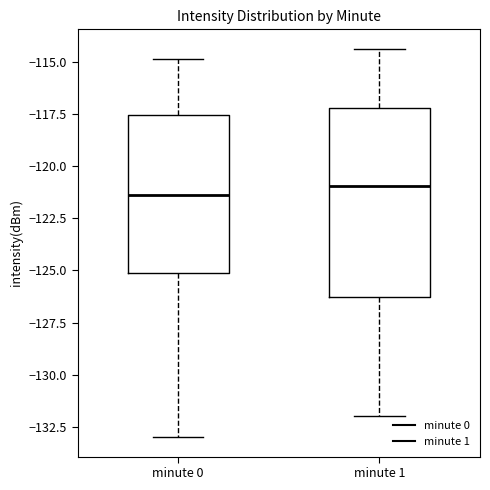

Which box is the tallest, from its lower edge to its upper edge?

minute 1